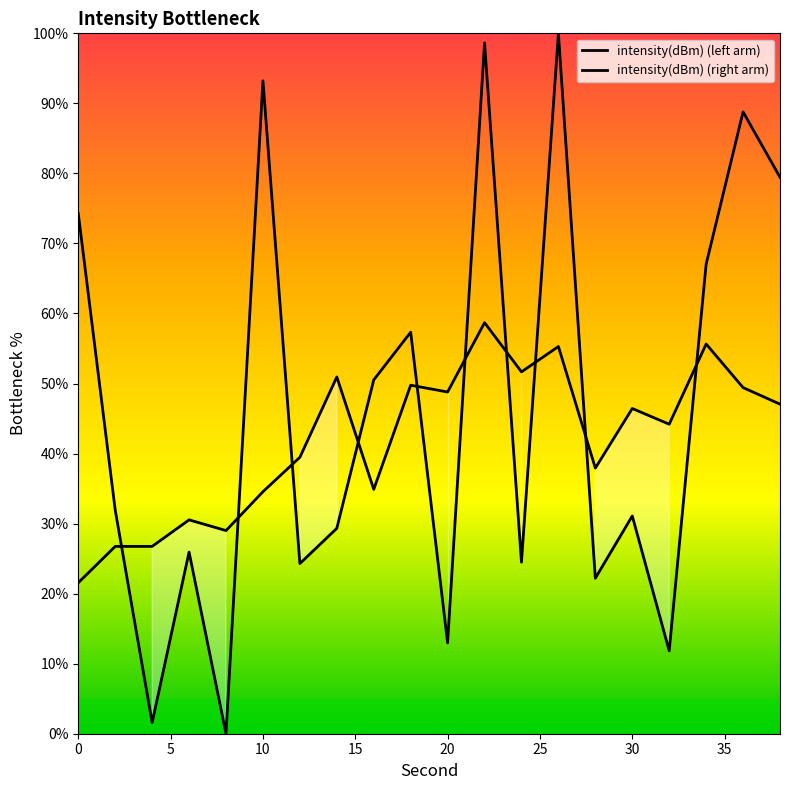

Reading left to right, what are all the values shown in this chart?

74.3	31.9	1.6	25.9	0.0	93.2	24.3	29.3	50.5	57.3	13.0	98.6	24.5	100.0	22.2	31.1	11.8	67.0	88.8	79.4